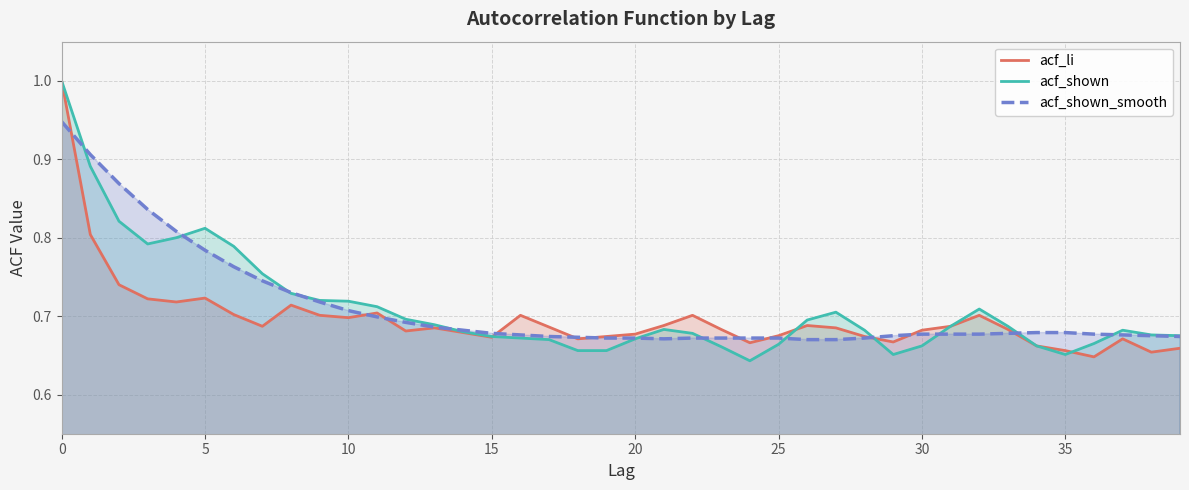

How many interior local valleys does the acf_shown_smooth series have?

1